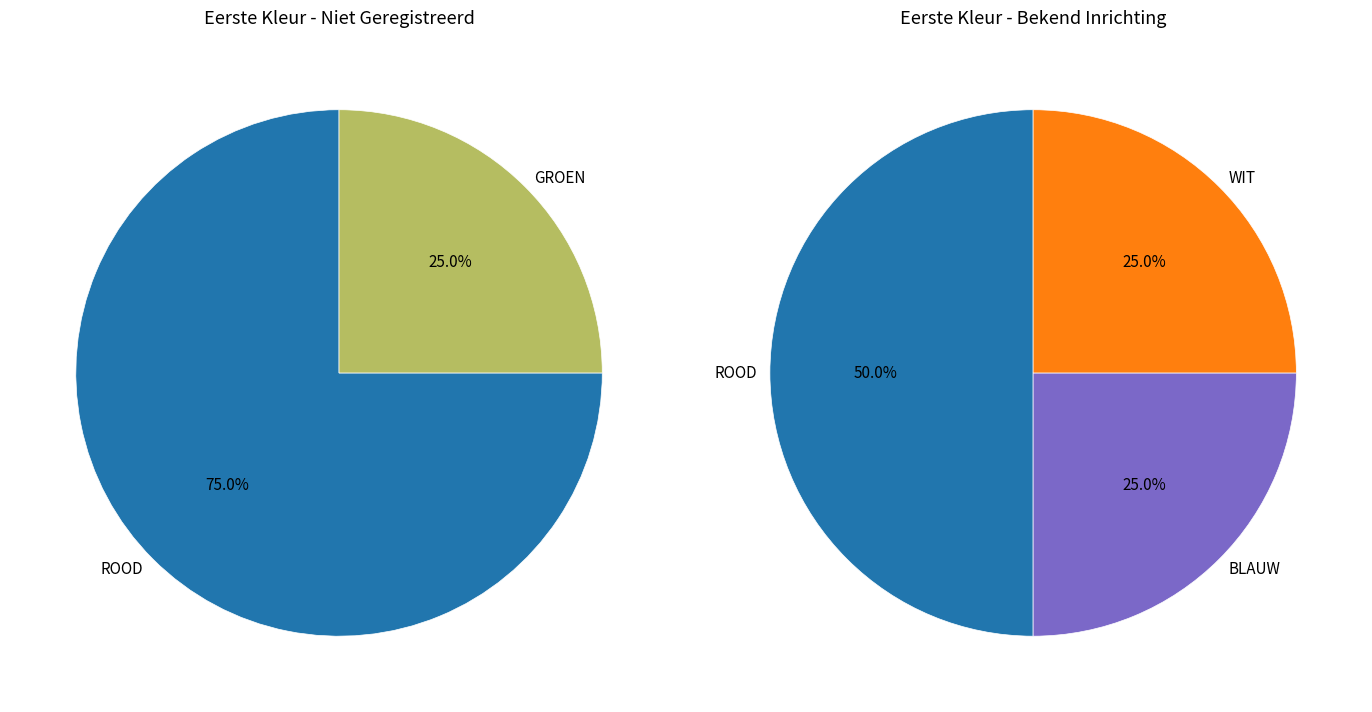

True or false: ROOD accounts for 62% of the total.

True